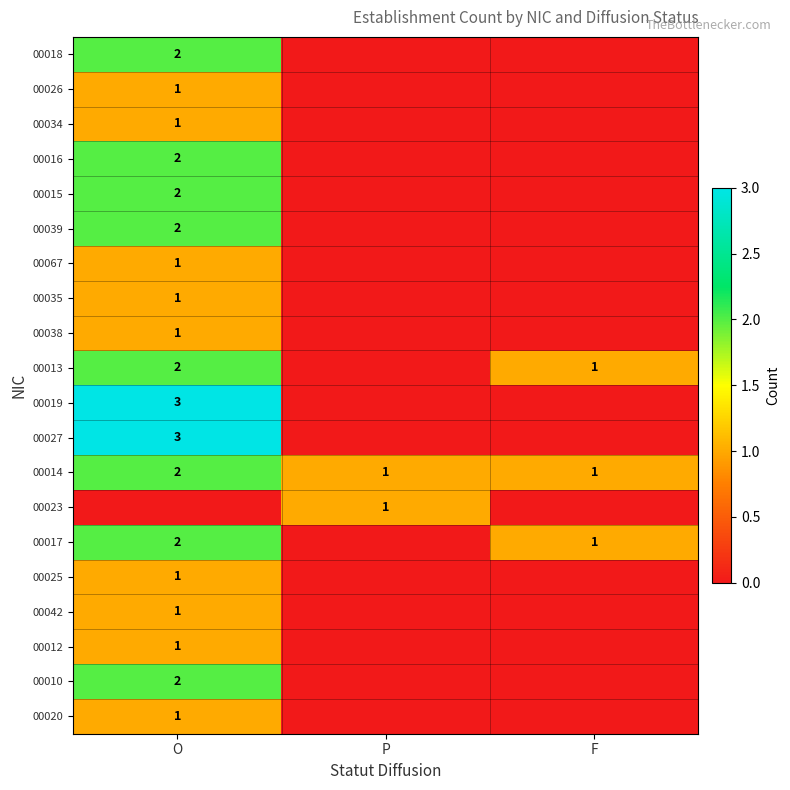

True or false: 00039 has a value of 0 at O.

False